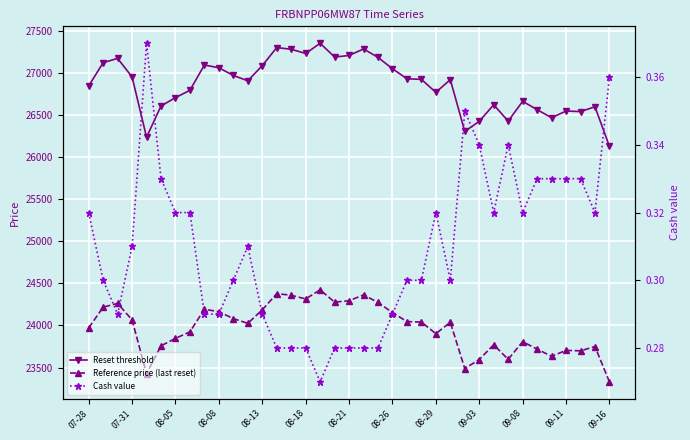

Rank the series by their maximum value, from lowest to highest.

Cash value, Reference price (last reset), Reset threshold